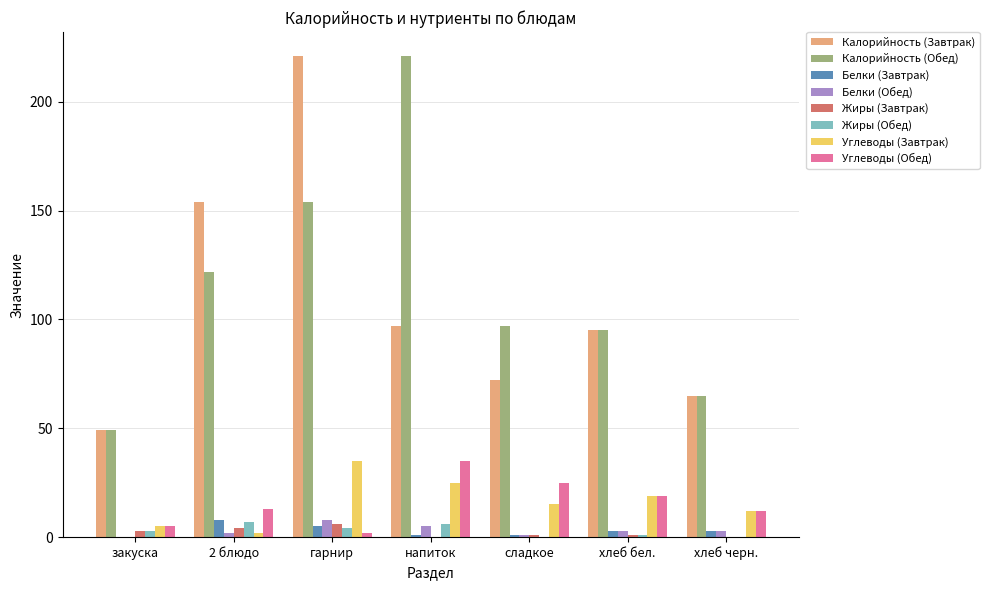

The value of Углеводы (Обед) at хлеб бел. is 8. True or false?

False